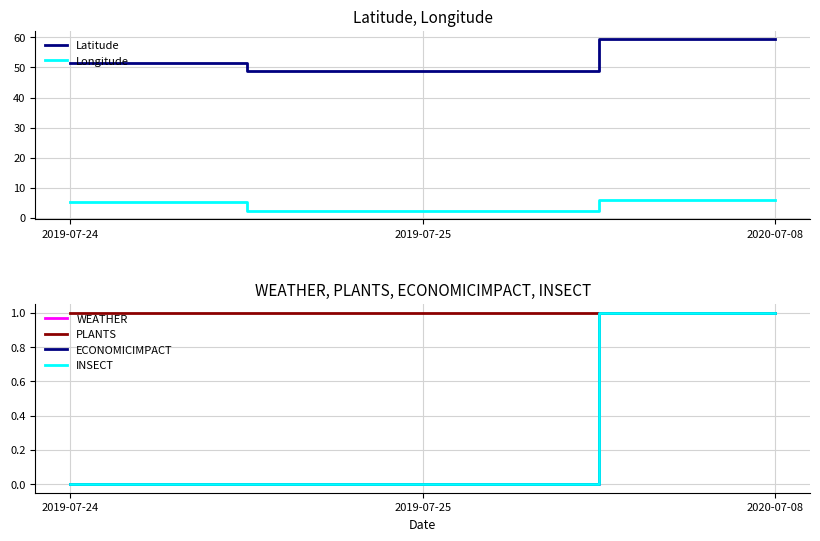

Does the chart display data point markers on the line(s)?

No